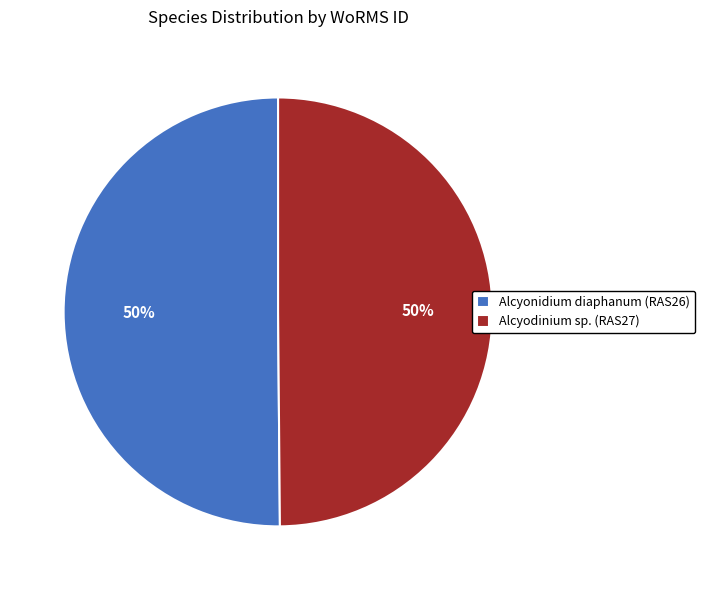

Approximately how many times larger is the value at Alcyodinium sp. (RAS27) compared to Alcyonidium diaphanum (RAS26)?

1.0